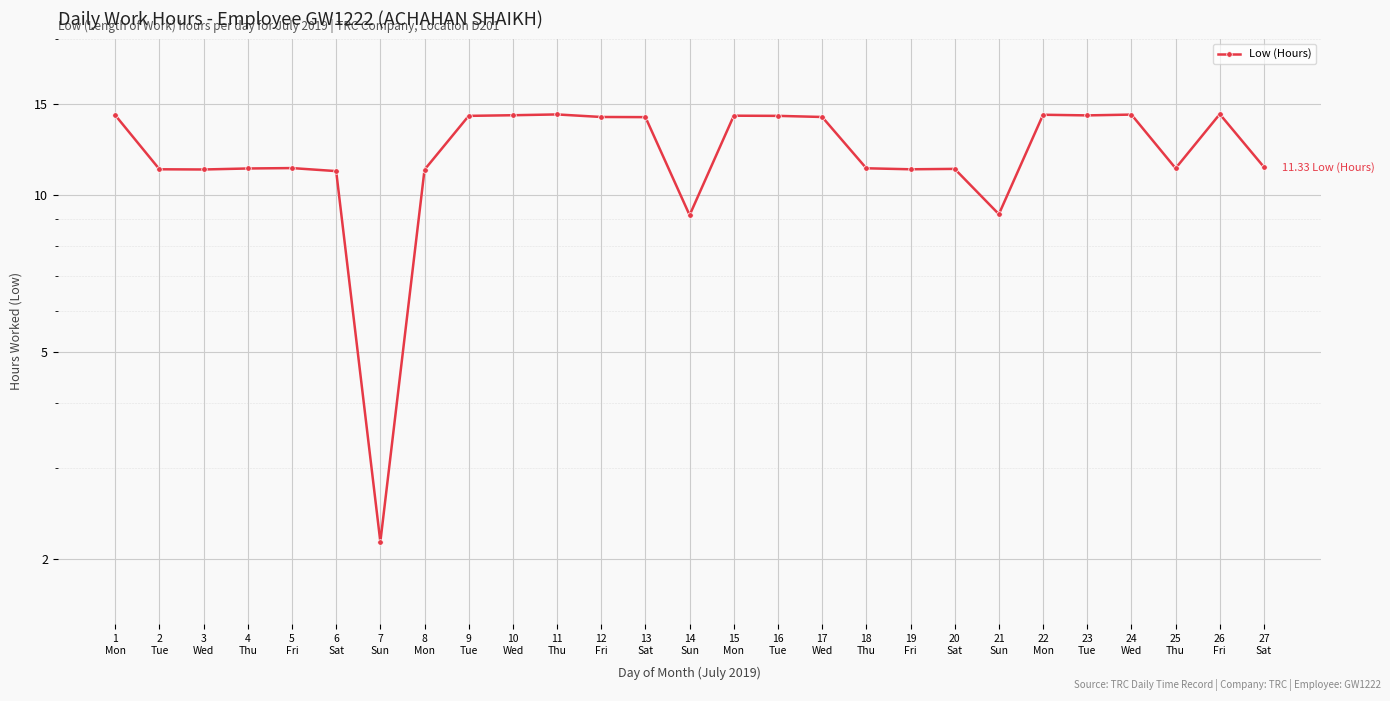

What is the sum of all values?

329.1